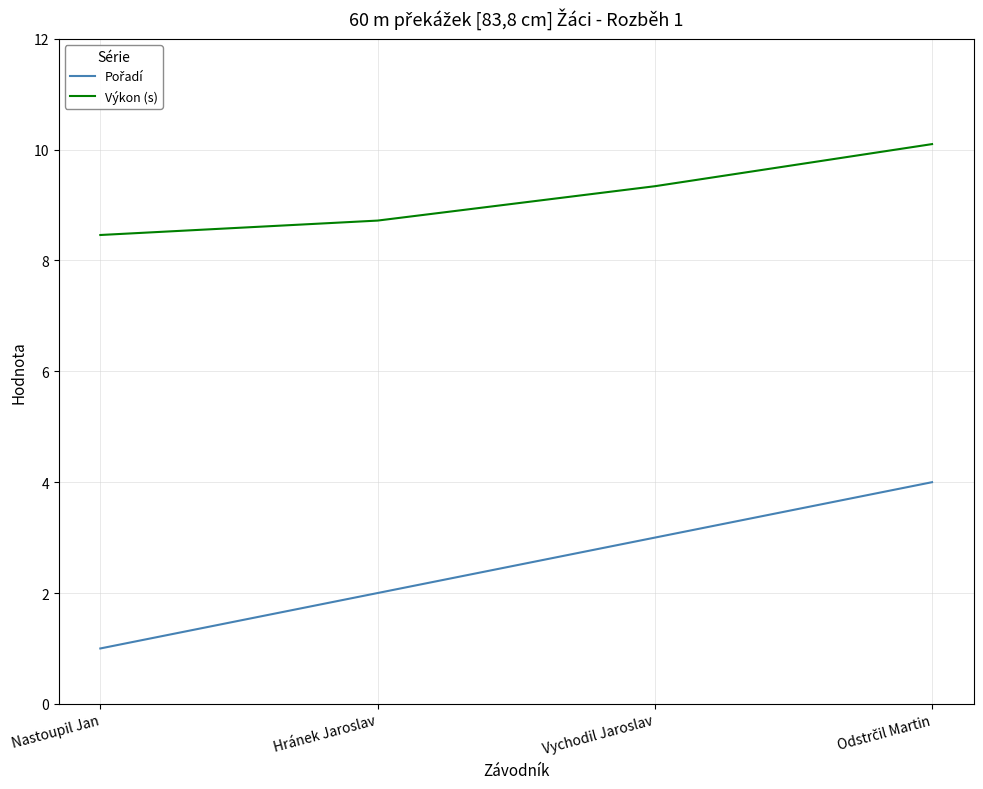

Which series has the largest total across all categories?

Výkon (s)